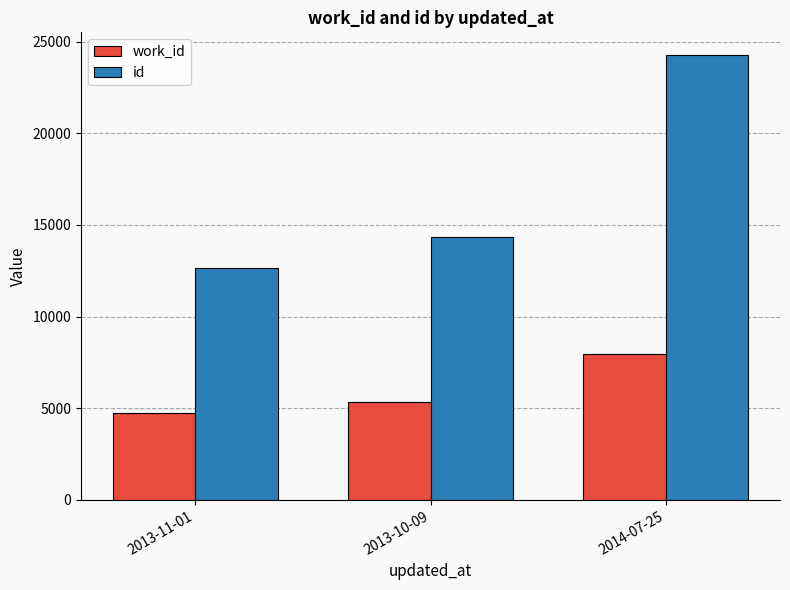

Where is id nearest to the value 18483?

2013-10-09